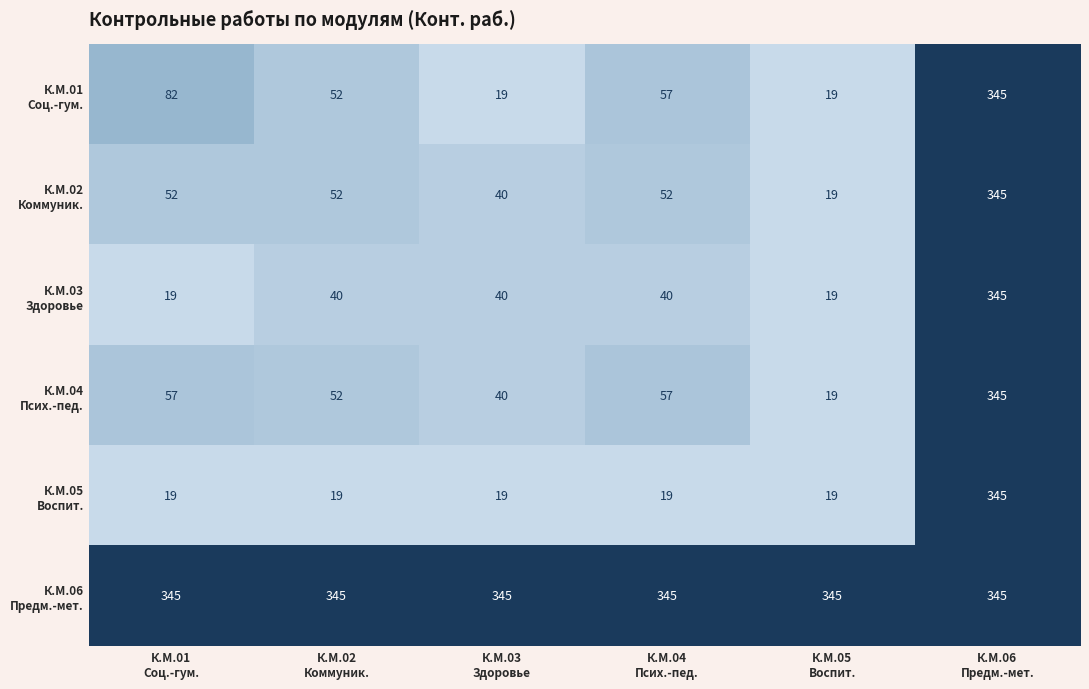

What is the minimum value shown in the chart?

19